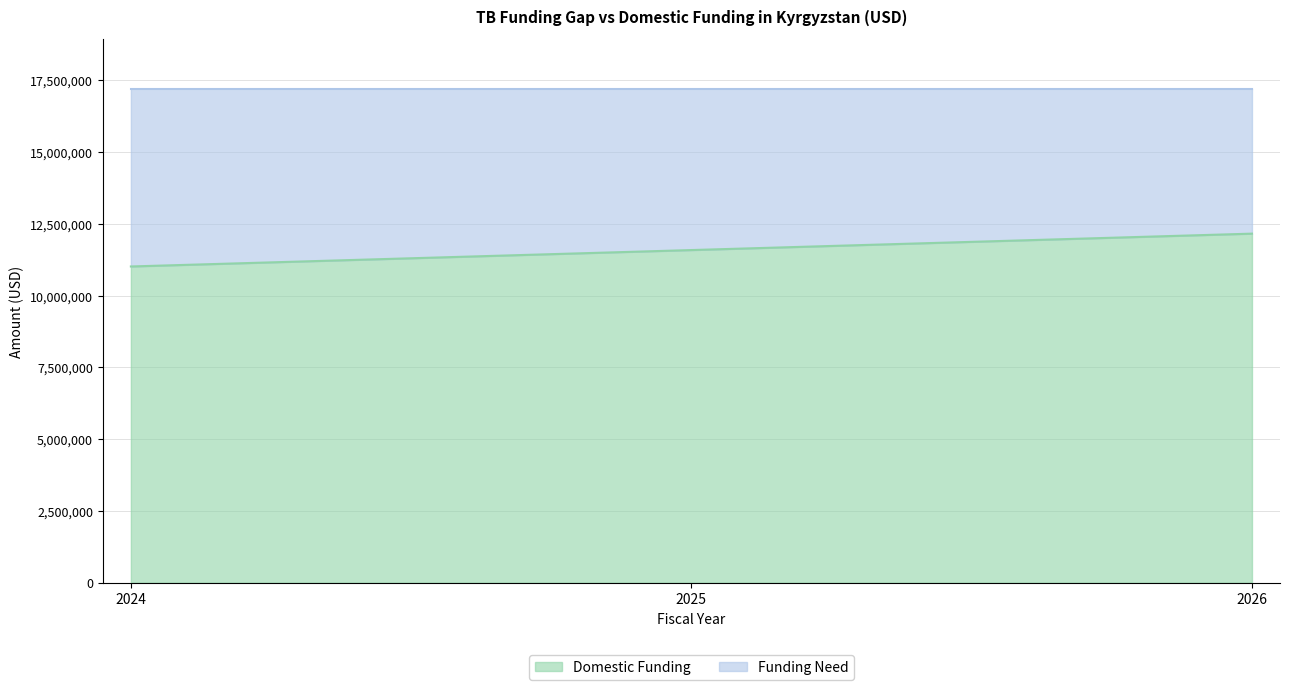

What is the ratio of the value at 2026 to the value at 2024?

1.1